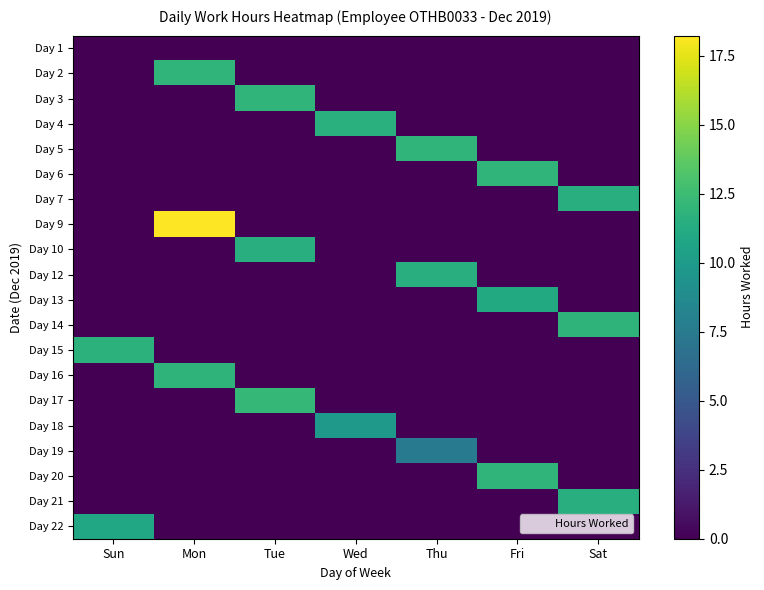

Reading left to right, transcribe all the data shown in this chart.

Day 1: Sun=0.0	Mon=0.0	Tue=0.0	Wed=0.0	Thu=0.0	Fri=0.0	Sat=0.0
Day 2: Sun=0.0	Mon=11.9	Tue=0.0	Wed=0.0	Thu=0.0	Fri=0.0	Sat=0.0
Day 3: Sun=0.0	Mon=0.0	Tue=11.9	Wed=0.0	Thu=0.0	Fri=0.0	Sat=0.0
Day 4: Sun=0.0	Mon=0.0	Tue=0.0	Wed=11.6	Thu=0.0	Fri=0.0	Sat=0.0
Day 5: Sun=0.0	Mon=0.0	Tue=0.0	Wed=0.0	Thu=11.9	Fri=0.0	Sat=0.0
Day 6: Sun=0.0	Mon=0.0	Tue=0.0	Wed=0.0	Thu=0.0	Fri=11.9	Sat=0.0
Day 7: Sun=0.0	Mon=0.0	Tue=0.0	Wed=0.0	Thu=0.0	Fri=0.0	Sat=11.5
Day 9: Sun=0.0	Mon=18.2	Tue=0.0	Wed=0.0	Thu=0.0	Fri=0.0	Sat=0.0
Day 10: Sun=0.0	Mon=0.0	Tue=11.5	Wed=0.0	Thu=0.0	Fri=0.0	Sat=0.0
Day 12: Sun=0.0	Mon=0.0	Tue=0.0	Wed=0.0	Thu=11.4	Fri=0.0	Sat=0.0
Day 13: Sun=0.0	Mon=0.0	Tue=0.0	Wed=0.0	Thu=0.0	Fri=11.1	Sat=0.0
Day 14: Sun=0.0	Mon=0.0	Tue=0.0	Wed=0.0	Thu=0.0	Fri=0.0	Sat=11.9
Day 15: Sun=11.7	Mon=0.0	Tue=0.0	Wed=0.0	Thu=0.0	Fri=0.0	Sat=0.0
Day 16: Sun=0.0	Mon=11.8	Tue=0.0	Wed=0.0	Thu=0.0	Fri=0.0	Sat=0.0
Day 17: Sun=0.0	Mon=0.0	Tue=12.2	Wed=0.0	Thu=0.0	Fri=0.0	Sat=0.0
Day 18: Sun=0.0	Mon=0.0	Tue=0.0	Wed=9.8	Thu=0.0	Fri=0.0	Sat=0.0
Day 19: Sun=0.0	Mon=0.0	Tue=0.0	Wed=0.0	Thu=7.4	Fri=0.0	Sat=0.0
Day 20: Sun=0.0	Mon=0.0	Tue=0.0	Wed=0.0	Thu=0.0	Fri=11.9	Sat=0.0
Day 21: Sun=0.0	Mon=0.0	Tue=0.0	Wed=0.0	Thu=0.0	Fri=0.0	Sat=11.5
Day 22: Sun=10.9	Mon=0.0	Tue=0.0	Wed=0.0	Thu=0.0	Fri=0.0	Sat=0.0